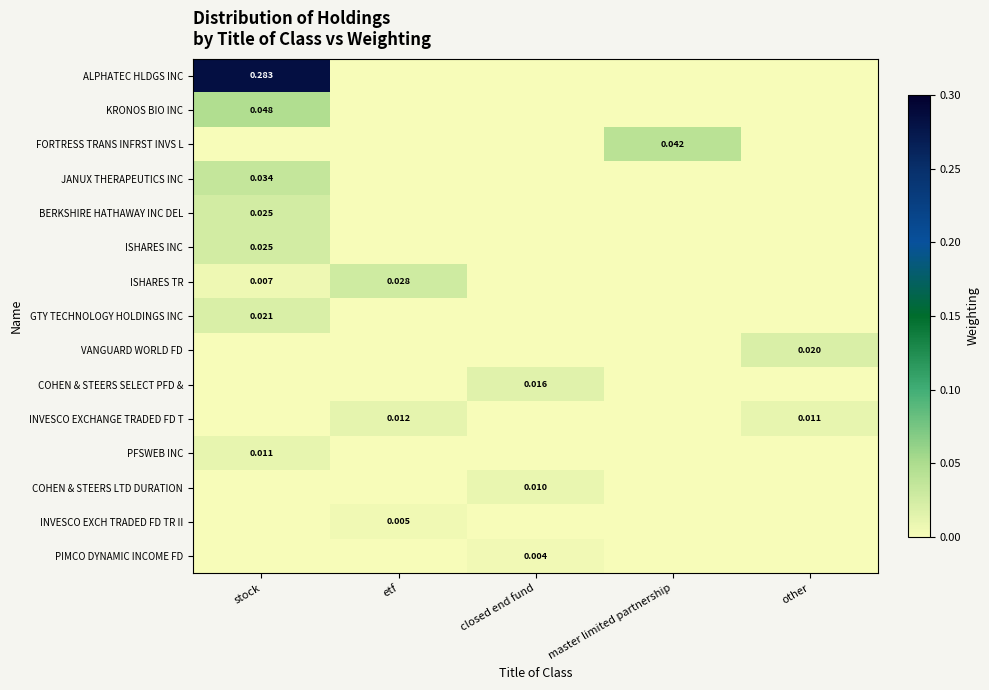

What is the greatest value displayed?

0.3